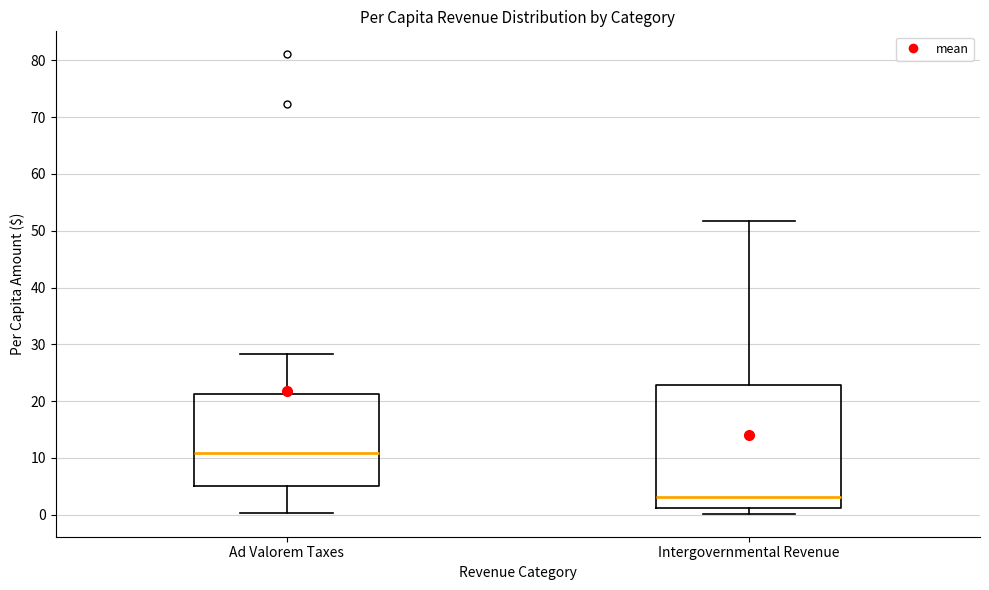

Reading left to right, read every box against the y-axis: the position of its median line, the range the box covers, and the ends of its whiskers. The values are not printed on the chart, so give them approximately, as read against the axis.

Ad Valorem Taxes: median 11, box 5 to 21, whiskers 0 to 28
Intergovernmental Revenue: median 3, box 1 to 23, whiskers 0 to 52